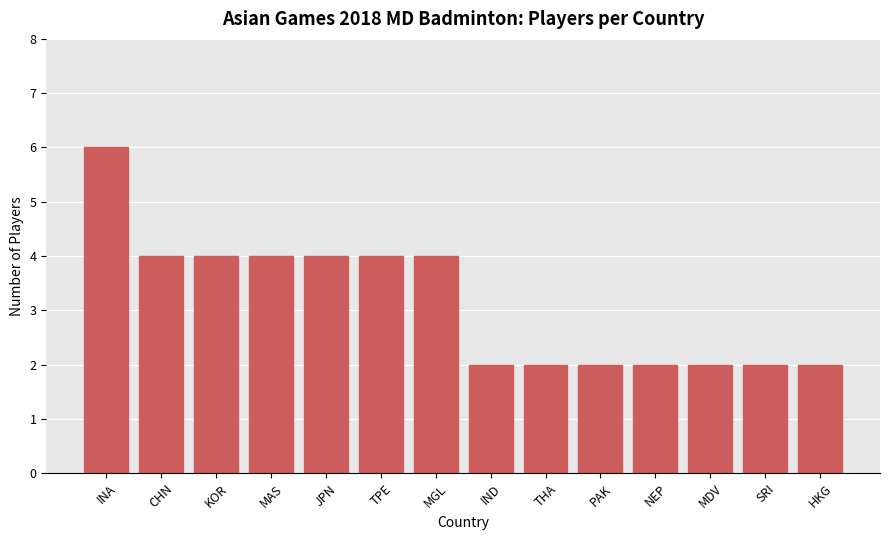

Reading left to right, what are all the values shown in this chart?

6	4	4	4	4	4	4	2	2	2	2	2	2	2